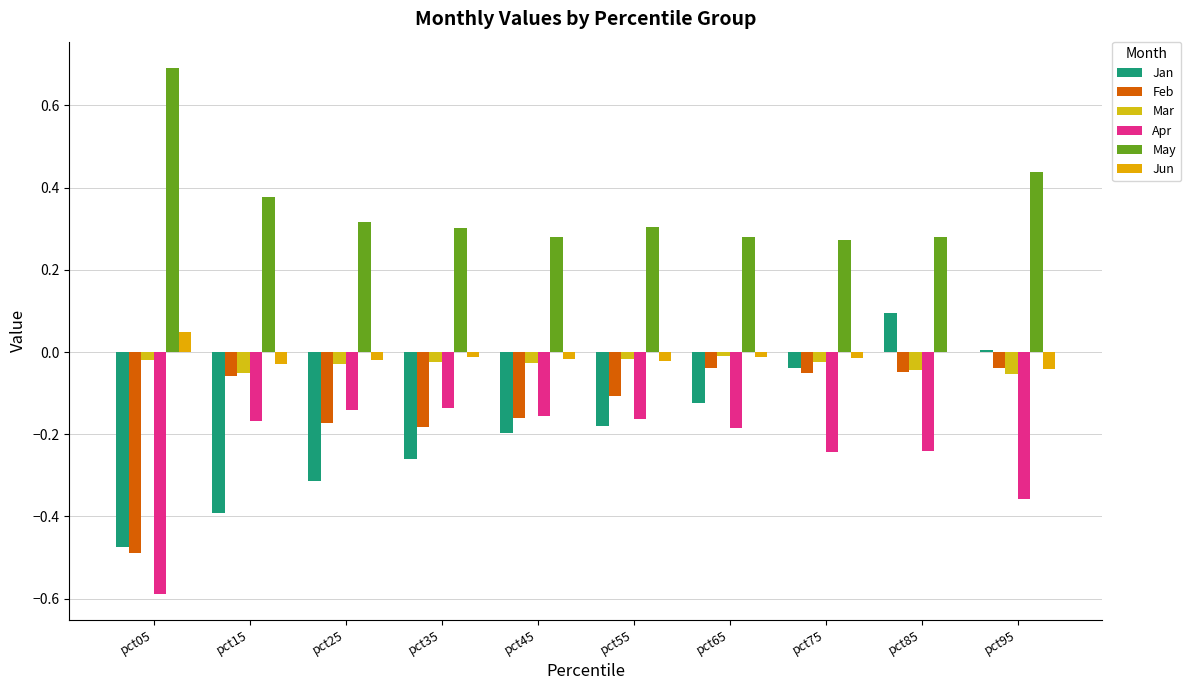

Is it true that Feb equals -0.2 at pct35?

True